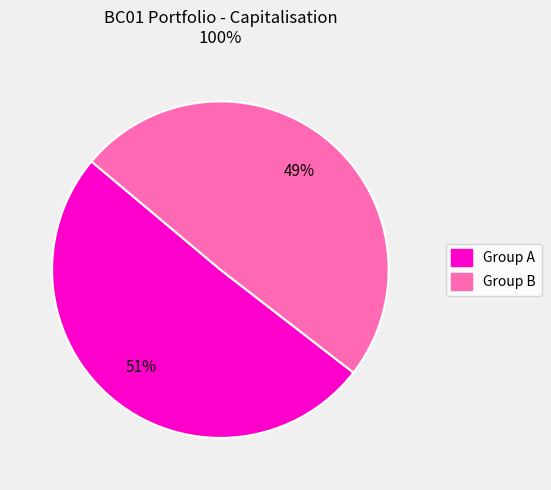

To the nearest percent, what is the average slice percentage?

50%